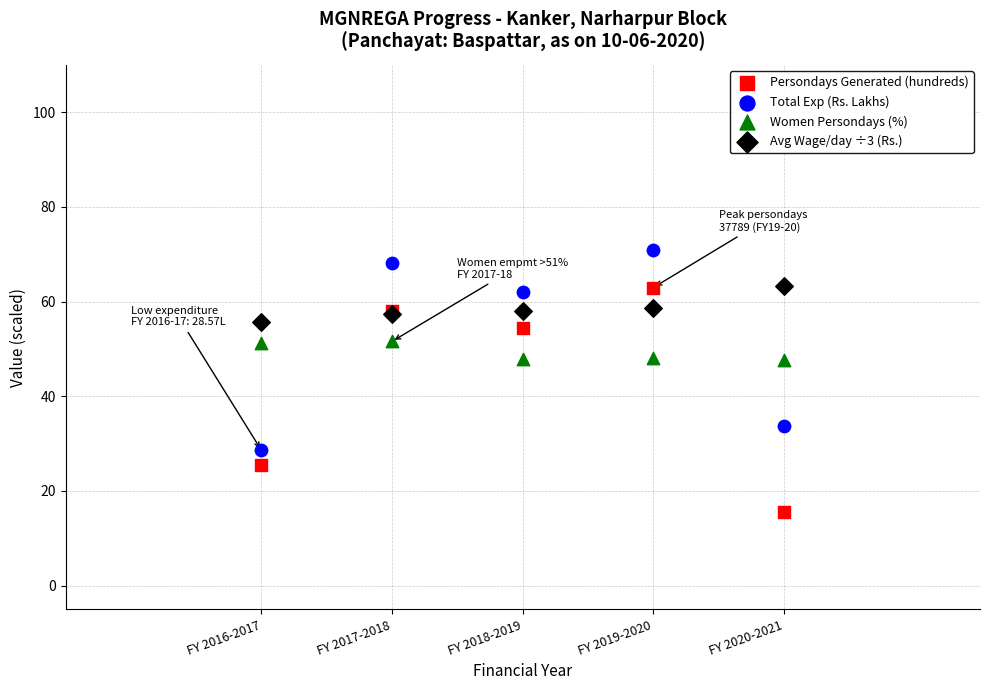

Which series has the largest Y range (max minus min)?

Persondays Generated (hundreds)